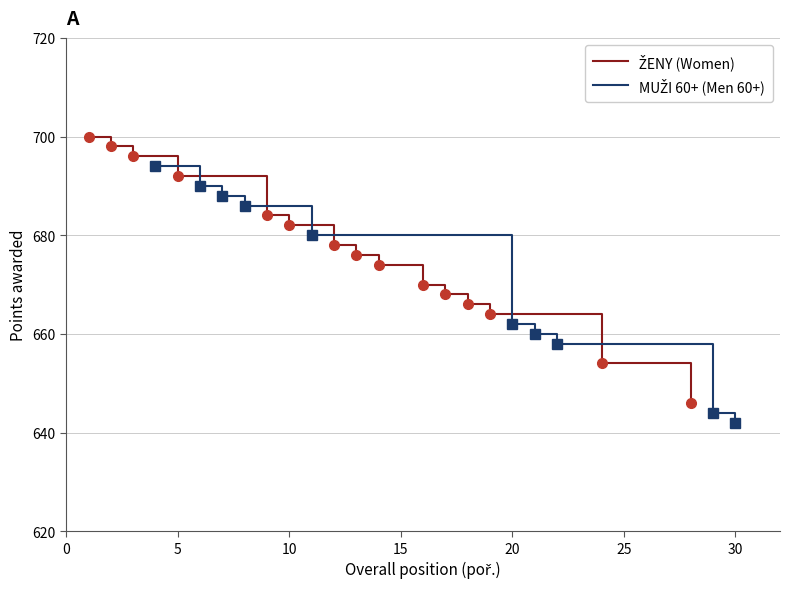

Count the number of values greater than 676.

7